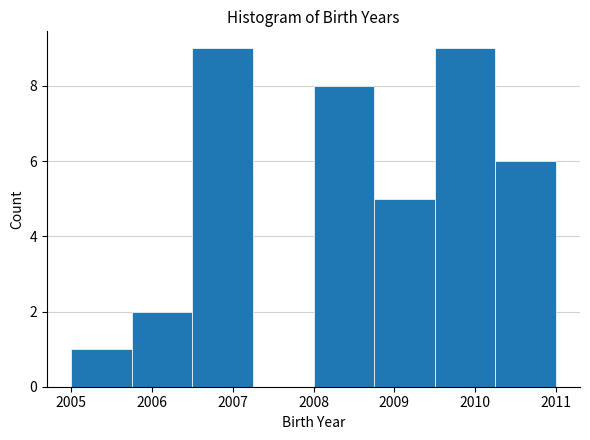

Reading left to right, list every bar in this chart as the range it spans on the x-axis followed by its height. Neither the bar edges nor the heights are printed on the chart, so give them approximately, as read against the axes.

2005.00 to 2005.75: 1
2005.75 to 2006.50: 2
2006.50 to 2007.25: 9
2007.25 to 2008.00: 0
2008.00 to 2008.75: 8
2008.75 to 2009.50: 5
2009.50 to 2010.25: 9
2010.25 to 2011.00: 6